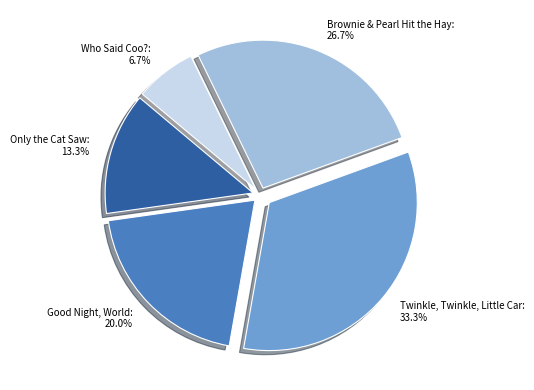

Count the number of slices in the pie.

5